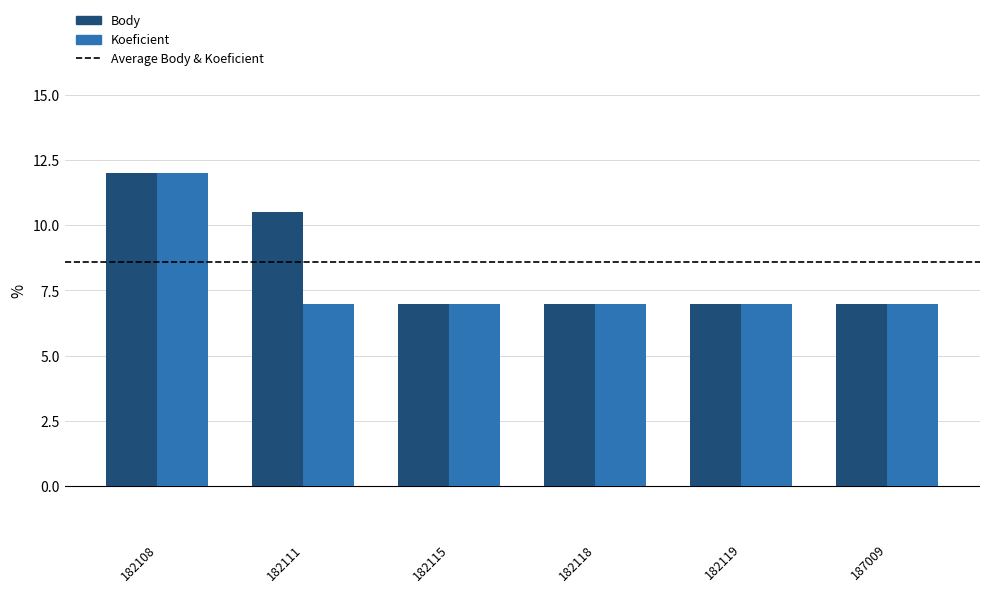

Between 182111 and 187009, which series saw the biggest shift?

Body